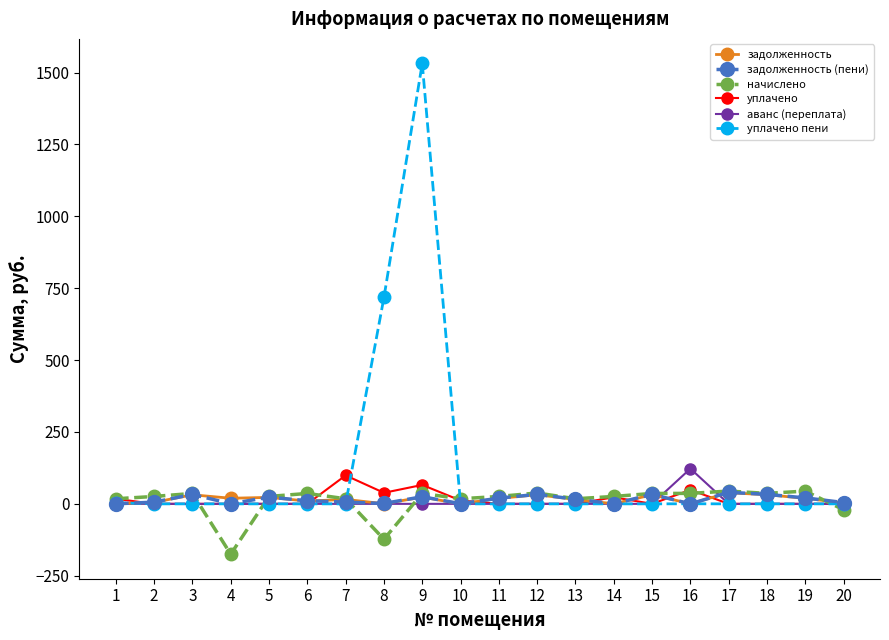

Which series changed the most between 7 and 9?

уплачено пени